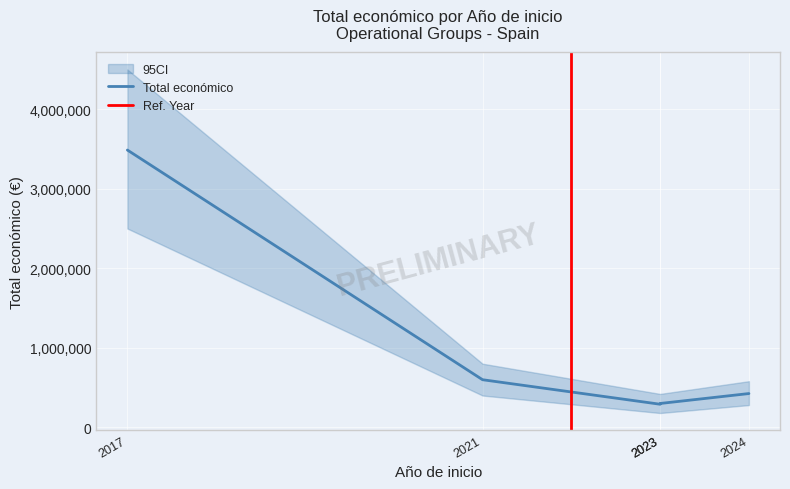

The chart shows a value of 61775 at 2023. True or false?

False